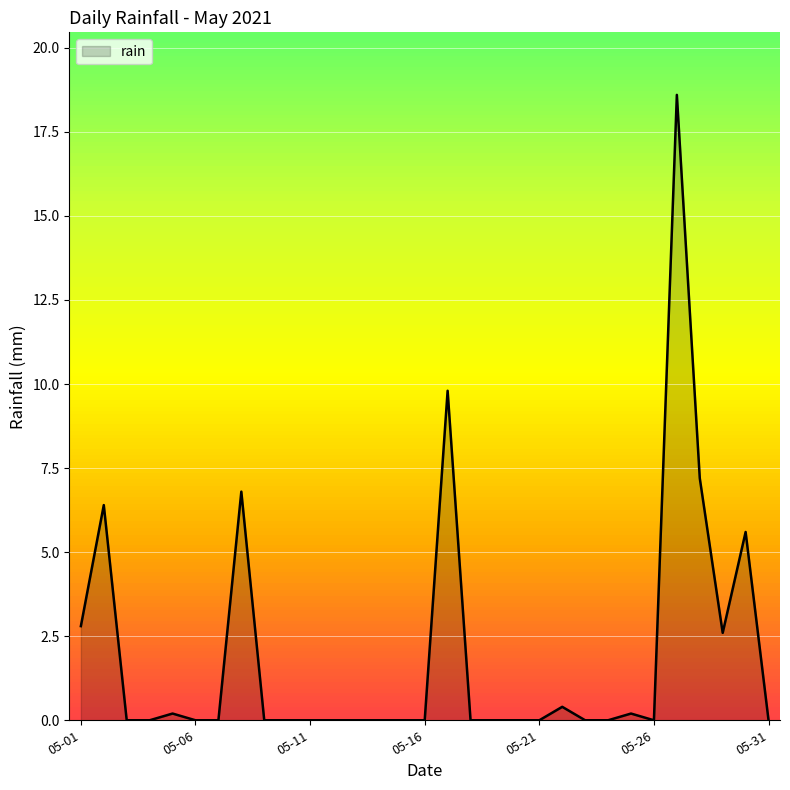

What is the maximum value for rain?

18.6